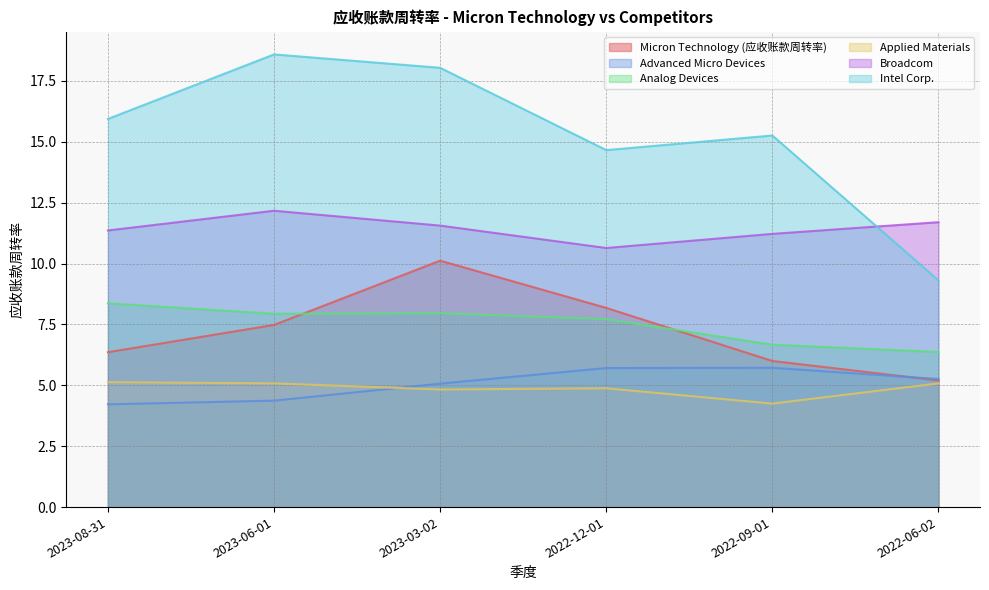

What is the minimum value shown in the chart?

4.2